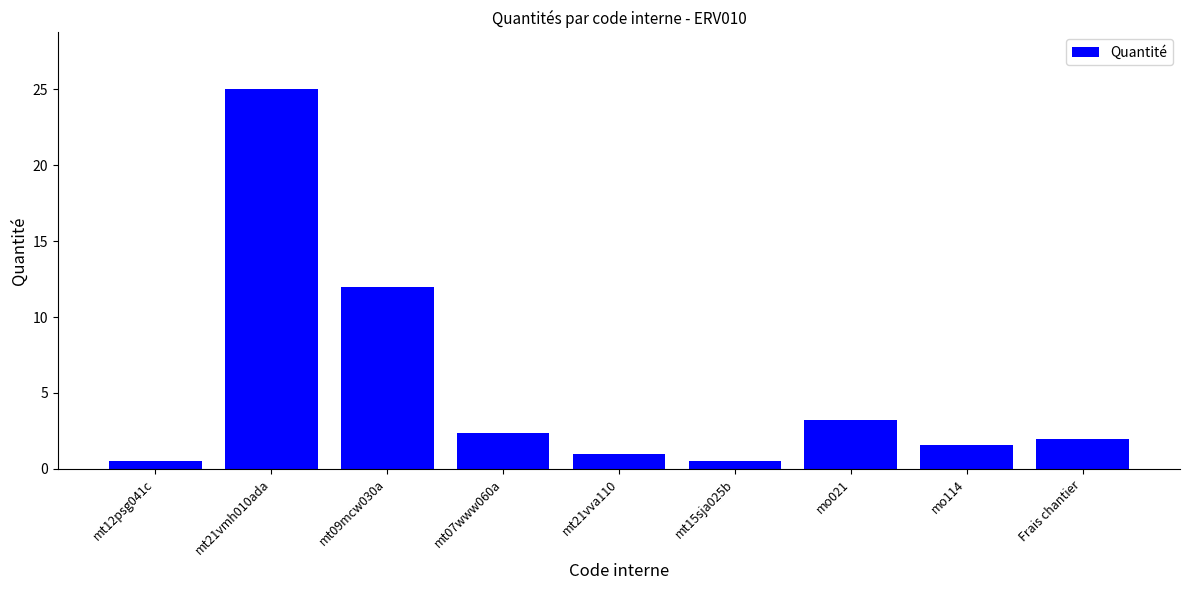

What is the sum of all values?

48.1